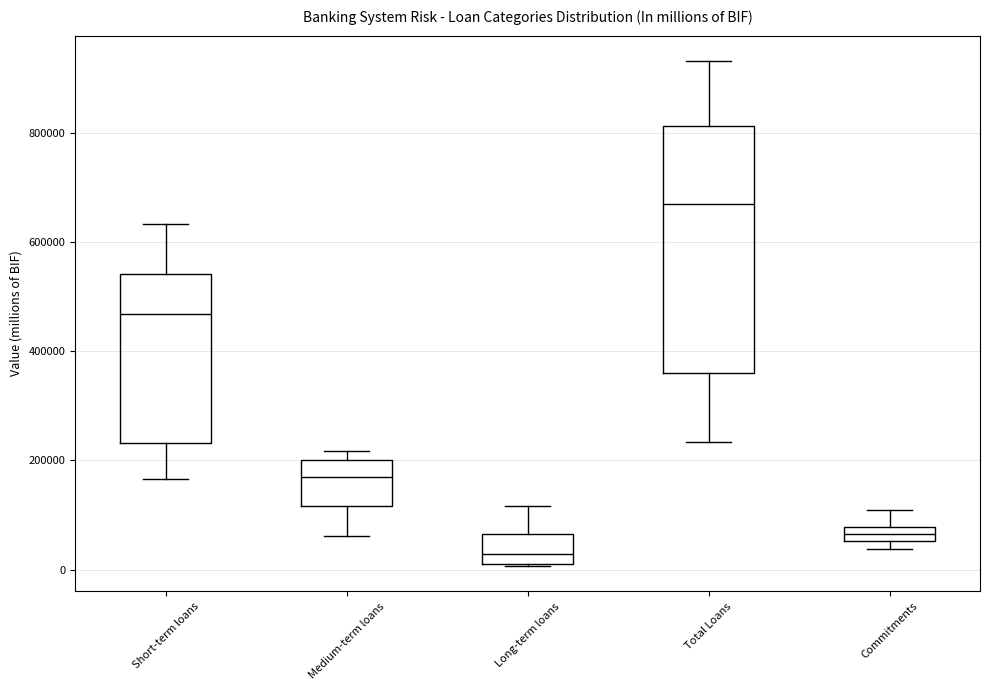

Where is the lower edge of the box for Medium-term loans on the y-axis? The values are not printed on the chart, so give them approximately, as read against the axis.

120000